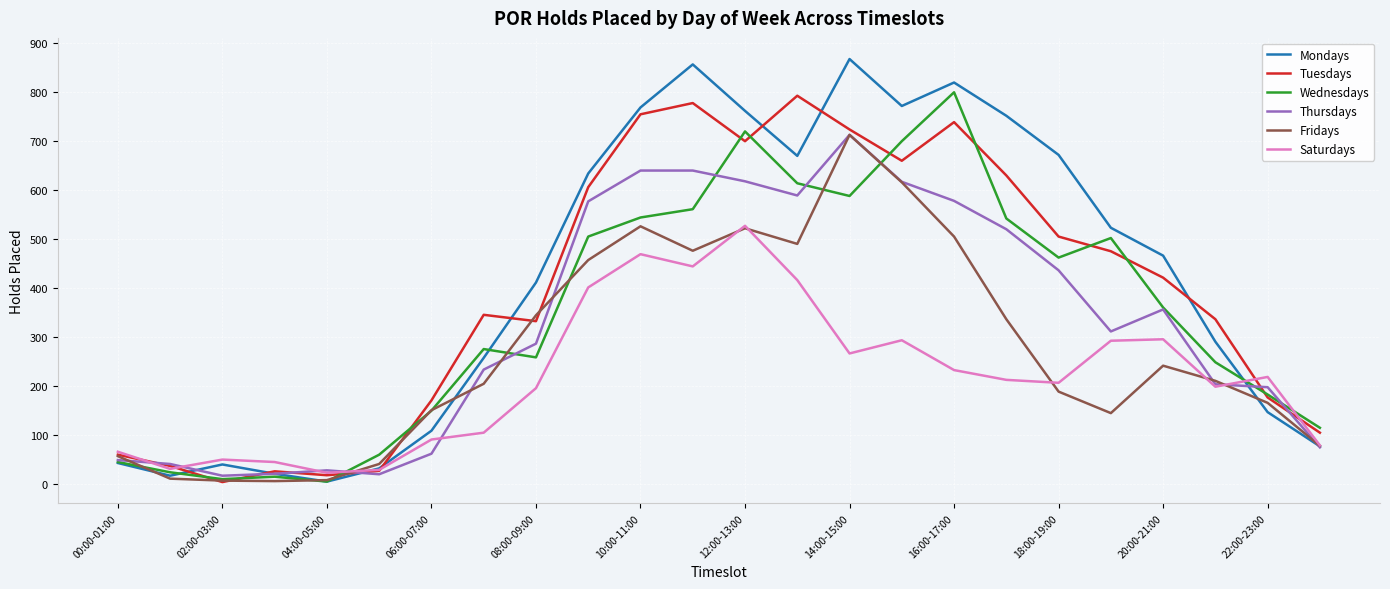

What is the maximum value for Thursdays?

713